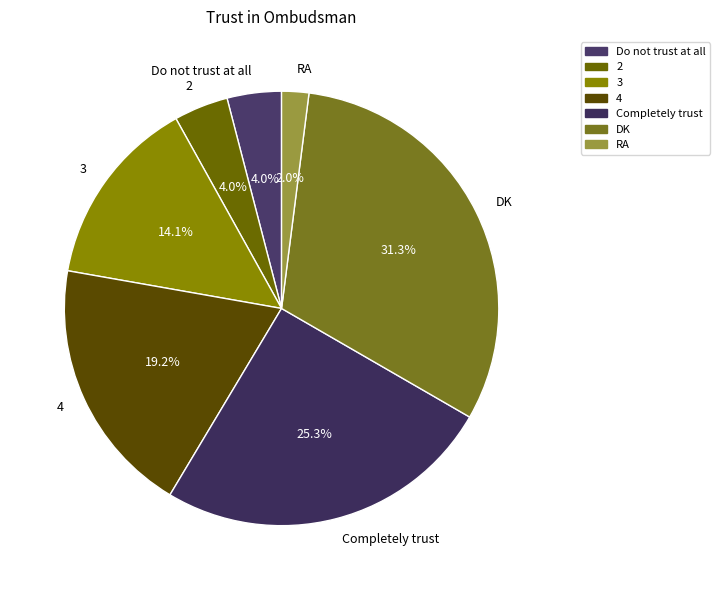

To the nearest percent, what percentage of the pie is Do not trust at all?

4%